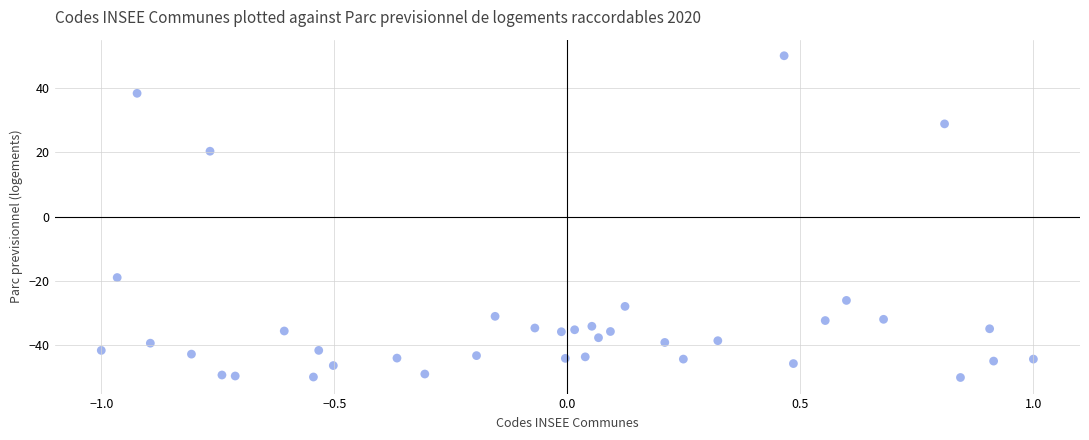

What is the range of X values (max minus min)?

2.0